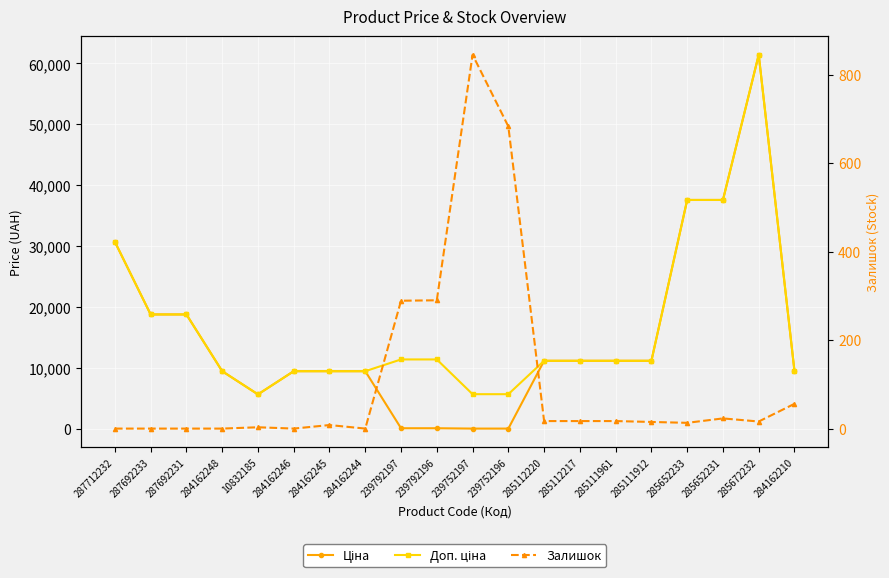

Which label corresponds to the largest value in the chart?

285672232